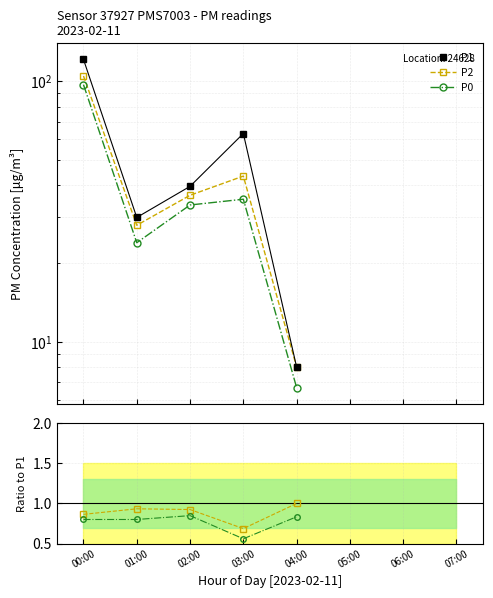

Rank the categories by P1 value from lowest to highest.

04:00, 01:00, 02:00, 03:00, 00:00, 05:00, 06:00, 07:00